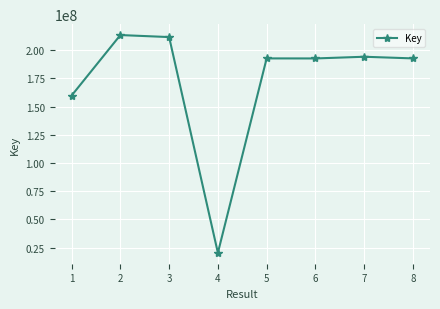

What is the difference between the maximum and minimum values?

193127101